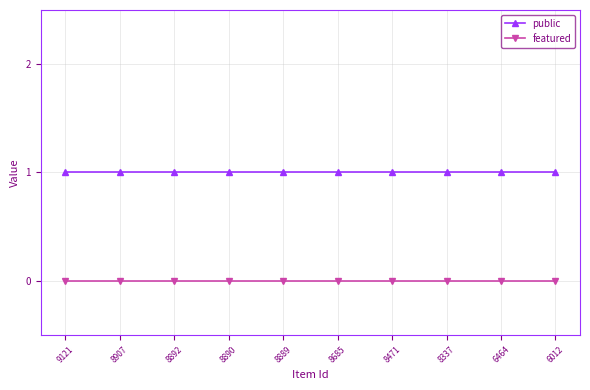

How many lines are shown in the chart?

2